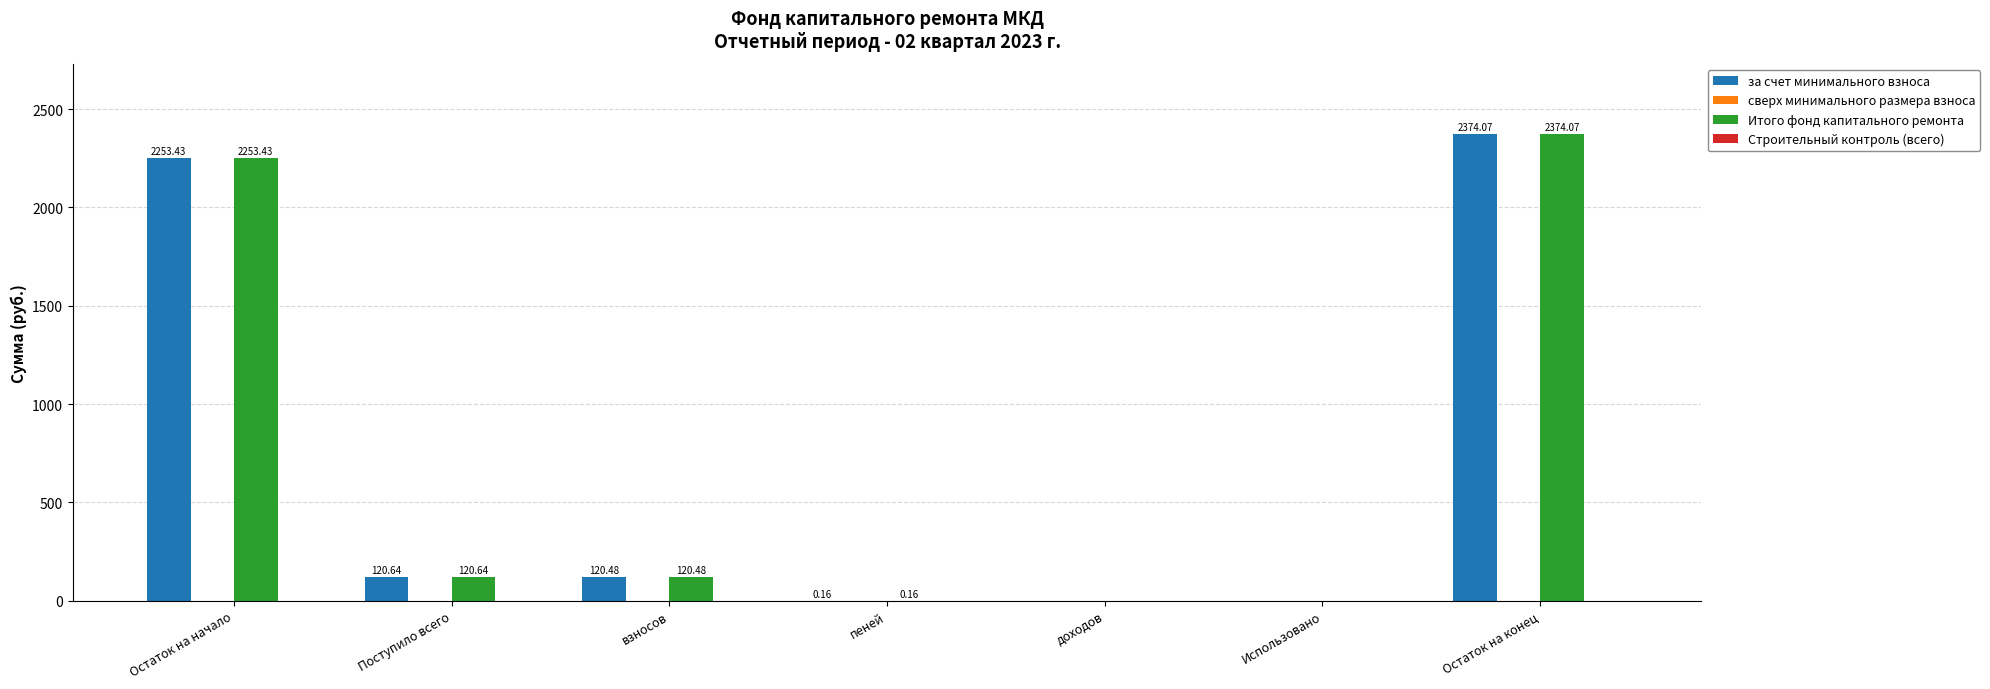

The Итого фонд капитального ремонта series shows 0.0 at доходов. True or false?

True